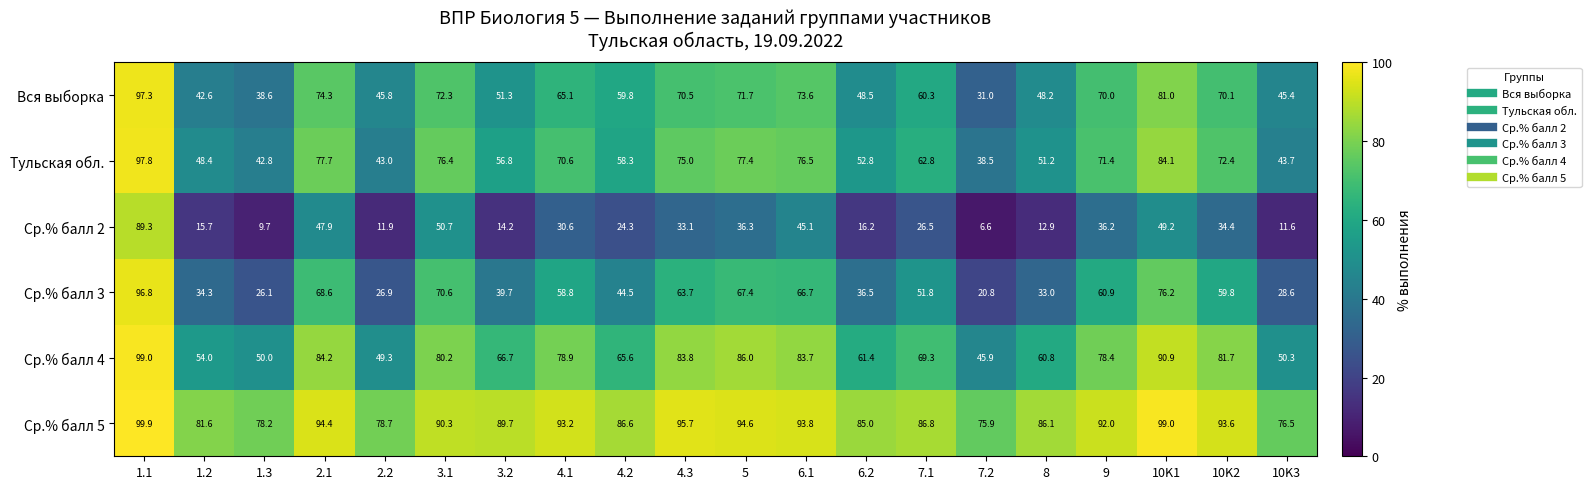

Is it true that Тульская обл. equals 76.5 at 6.1?

True